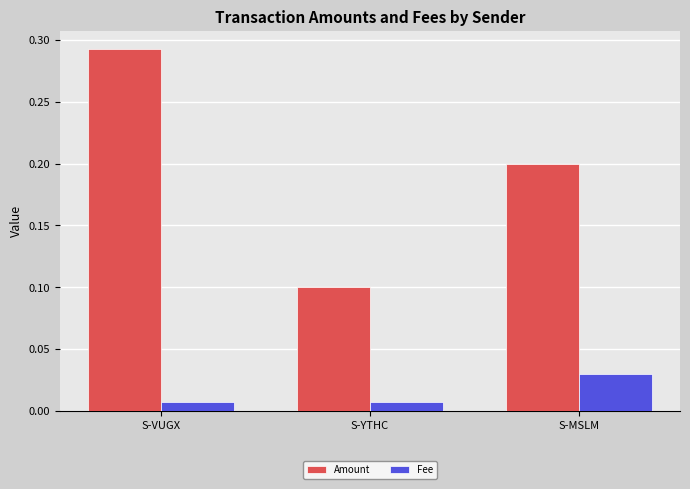

At S-MSLM, list the series in order from smallest to largest.

Fee, Amount